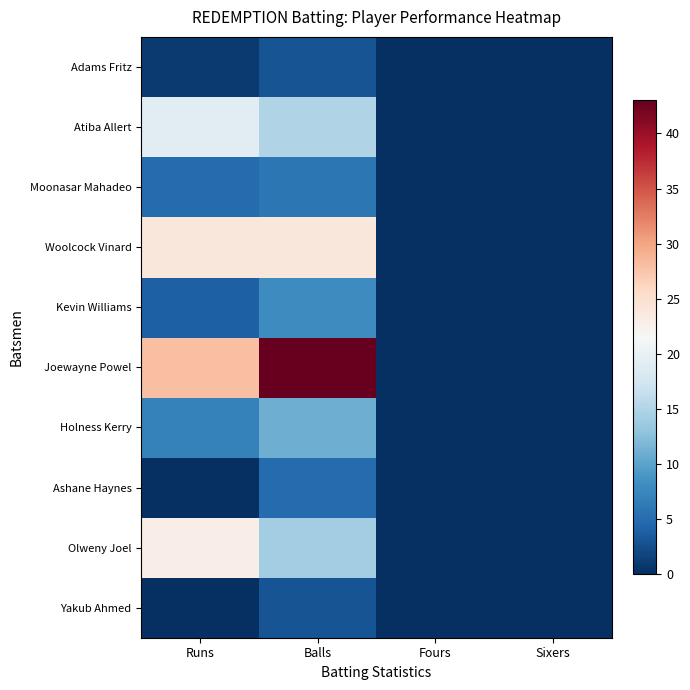

Count the number of categories in the chart.

4